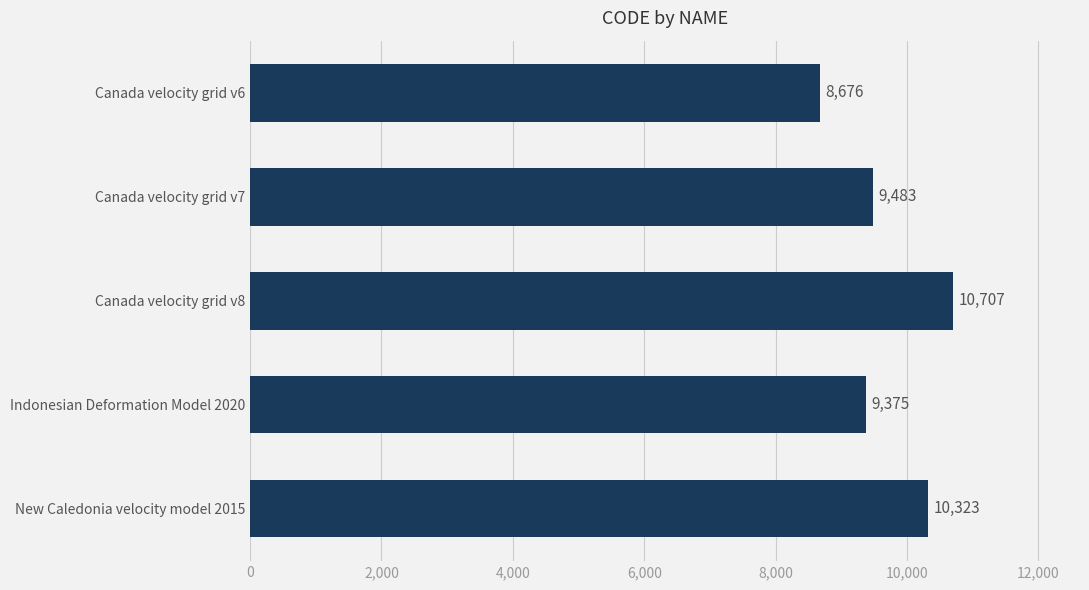

The chart shows a value of 6716 at Canada velocity grid v8. True or false?

False